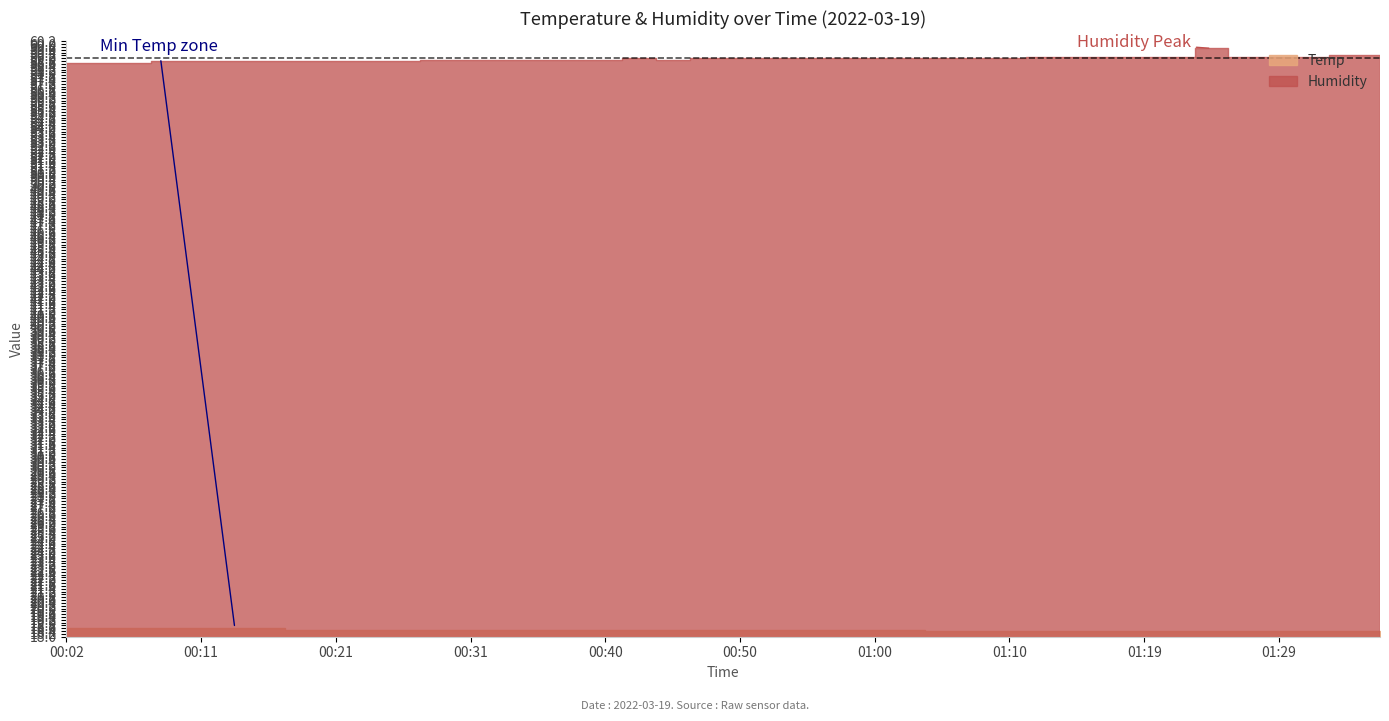

Between 01:12 and 01:27, which series saw the biggest shift?

Temp